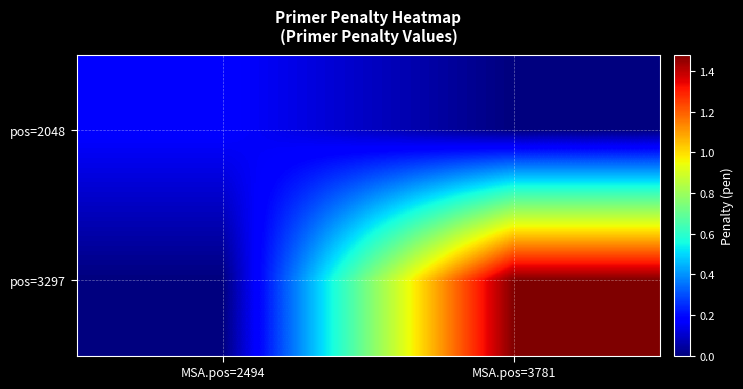

Count the number of data series in this chart.

2